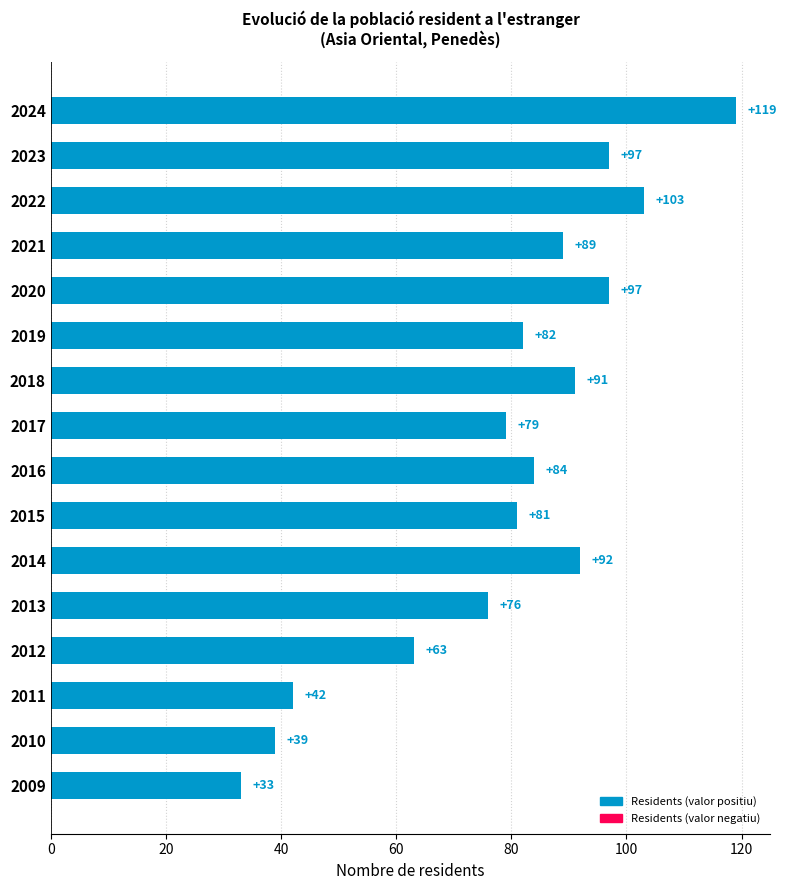

Approximately how many times larger is the value at 2015 compared to 2013?

1.1